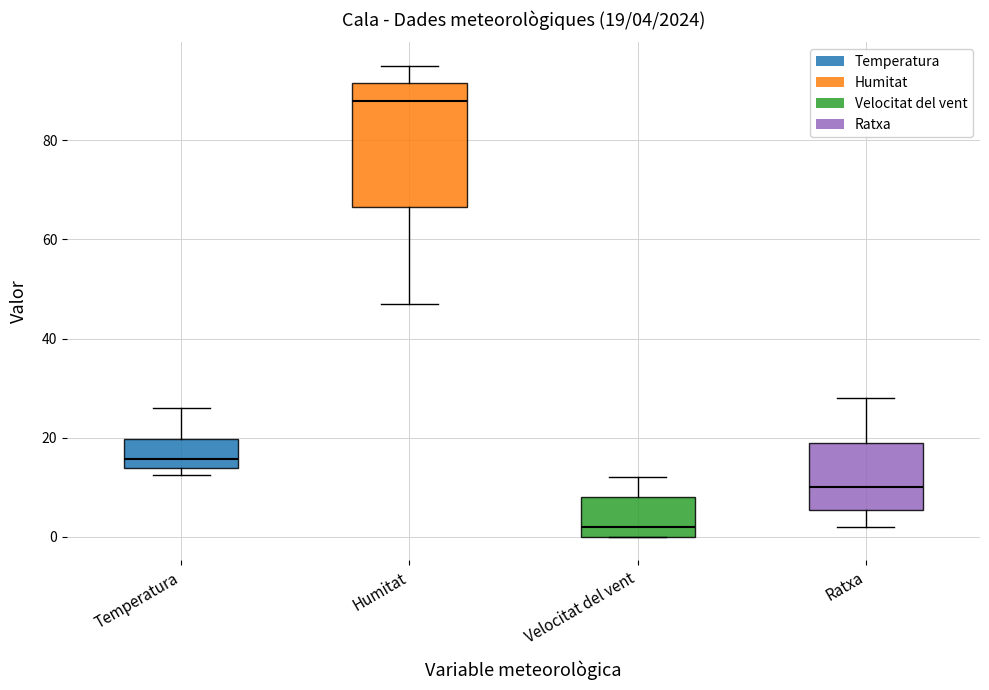

Comparing the boxes themselves (not the whiskers), which one is the tallest?

Humitat